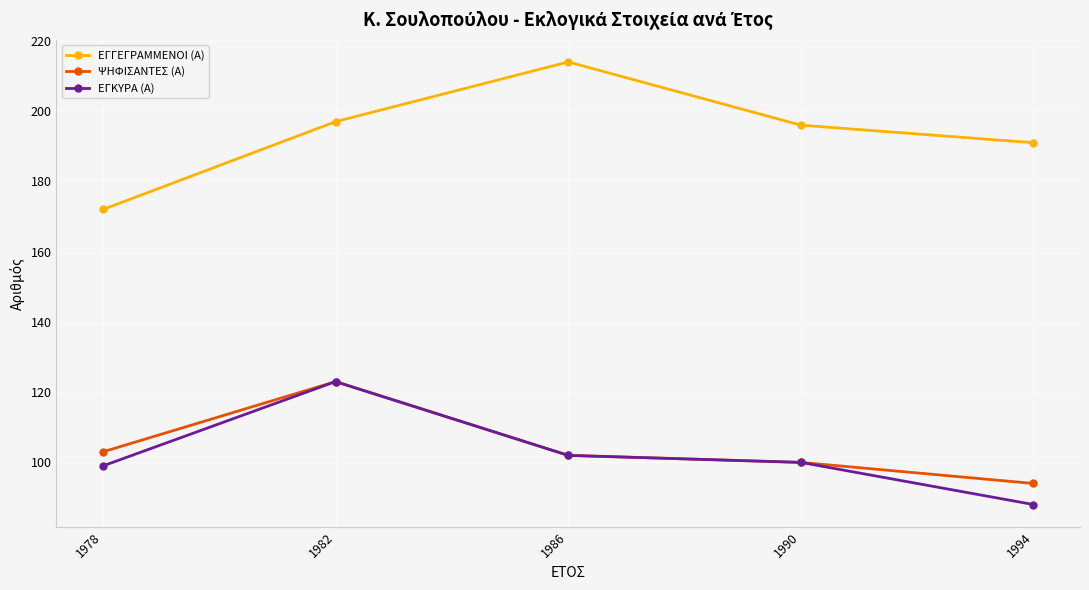

What is the maximum value shown in the chart?

214